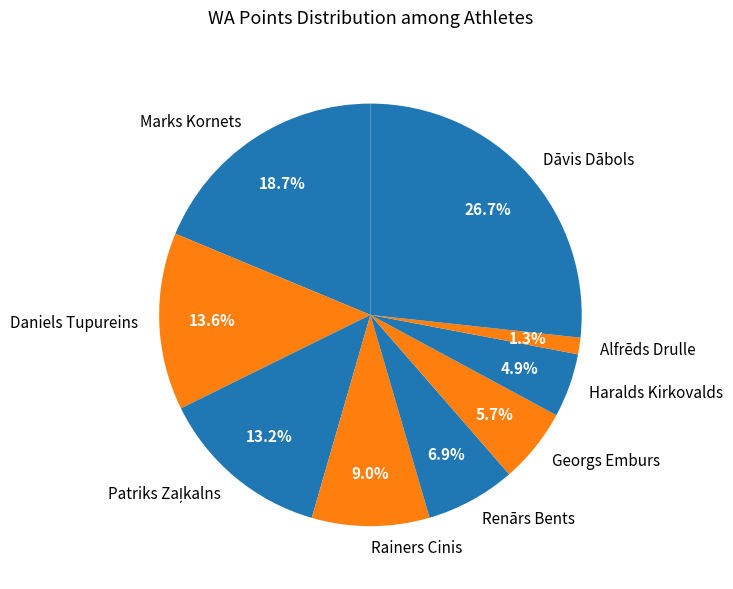

Approximately how many times larger is the value at Haralds Kirkovalds compared to Renārs Bents?

0.7